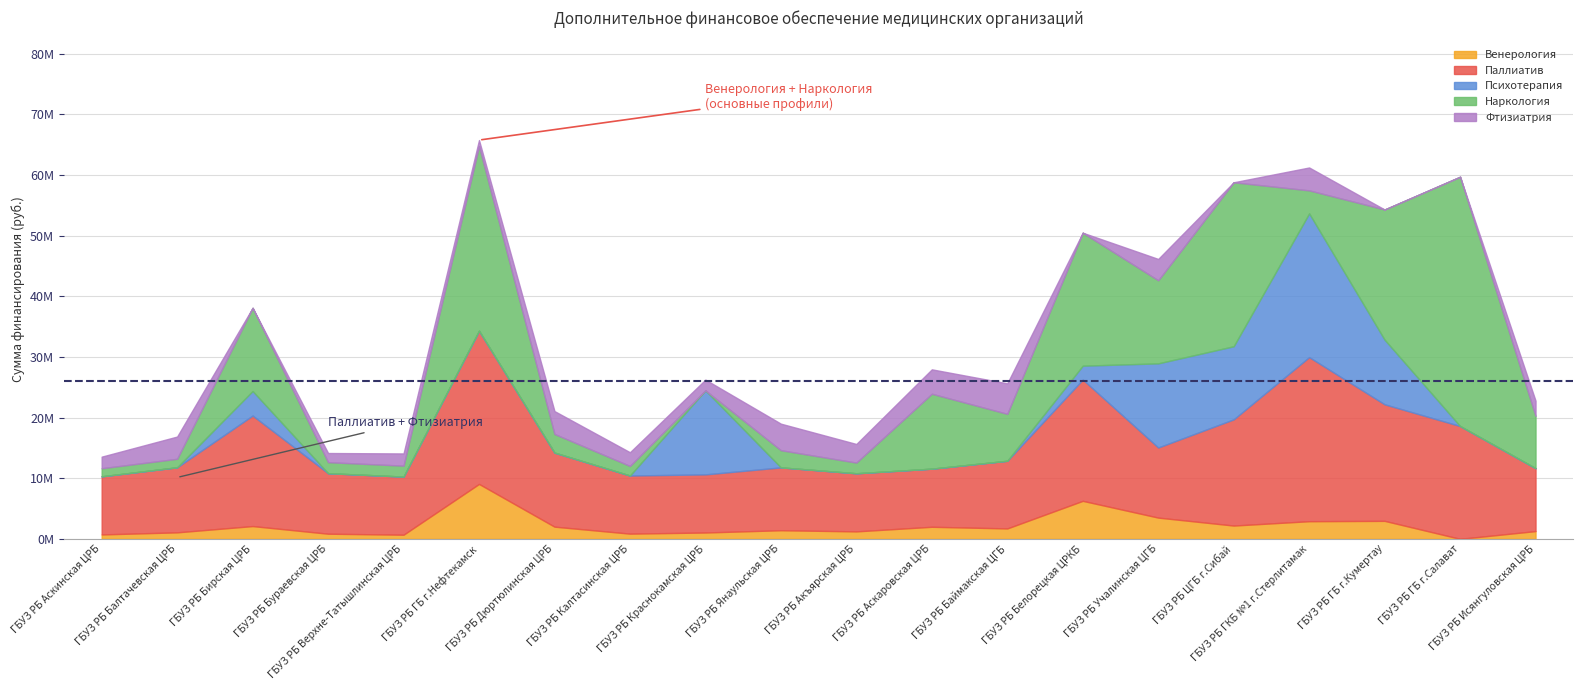

Rank the series by their maximum value, from highest to lowest.

Наркология, Паллиатив, Психотерапия, Венерология, Фтизиатрия